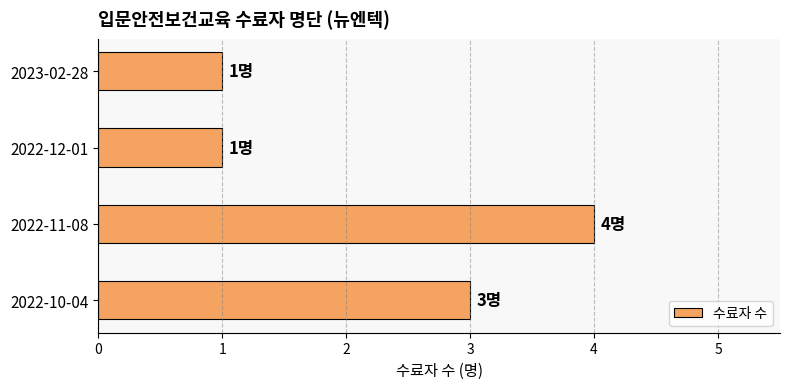

Is it true that the value at 2022-10-04 is 2?

False